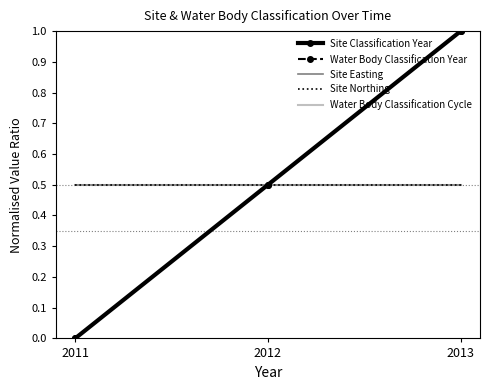

What are all the series names shown in the legend?

Site Classification Year, Water Body Classification Year, Site Easting, Site Northing, Water Body Classification Cycle